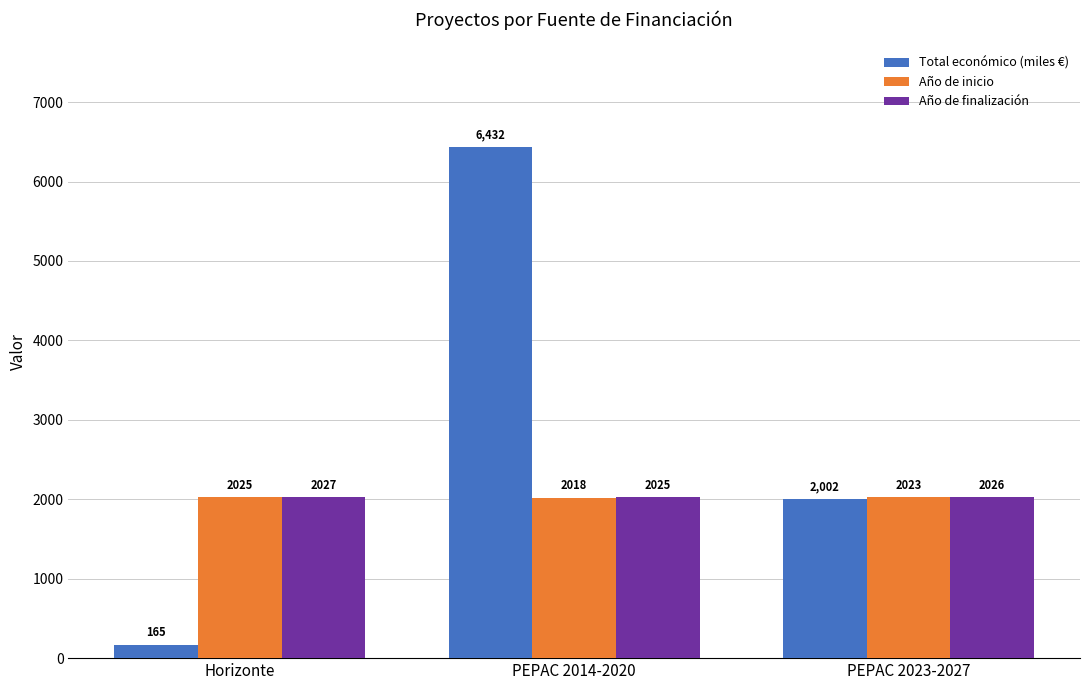

Rank the series at PEPAC 2023-2027 from highest to lowest value.

Año de finalización, Año de inicio, Total económico (miles €)